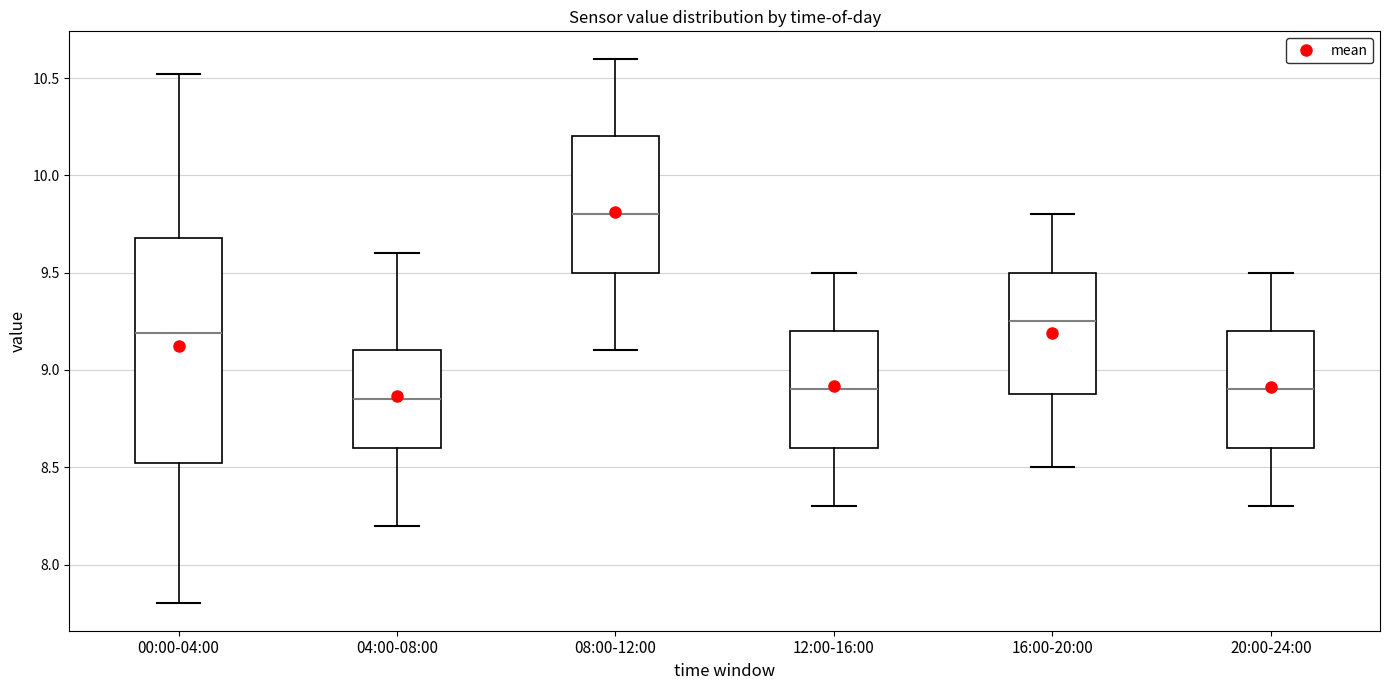

Where does the upper whisker of the box for 04:00-08:00 end on the y-axis? The values are not printed on the chart, so give them approximately, as read against the axis.

9.60